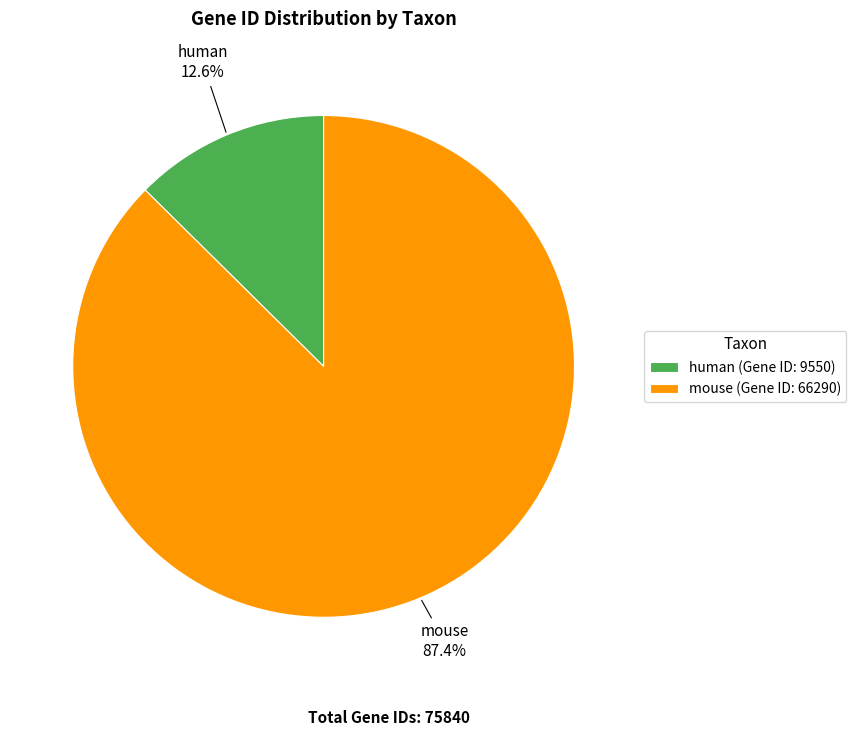

What is the ratio of the value at human to the value at mouse?

0.1